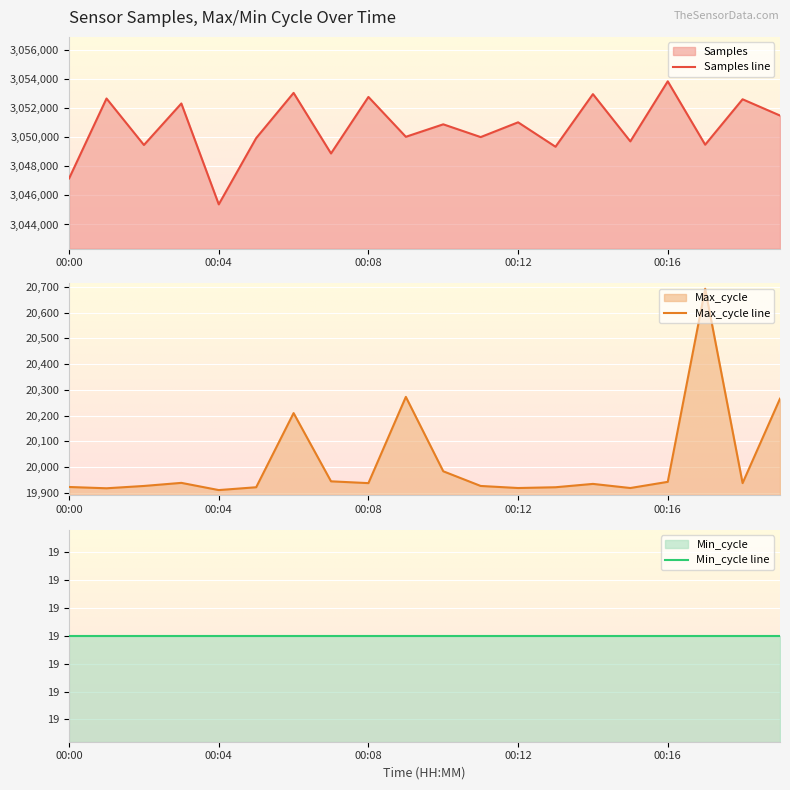

At which label does Samples line reach its peak?

00:16